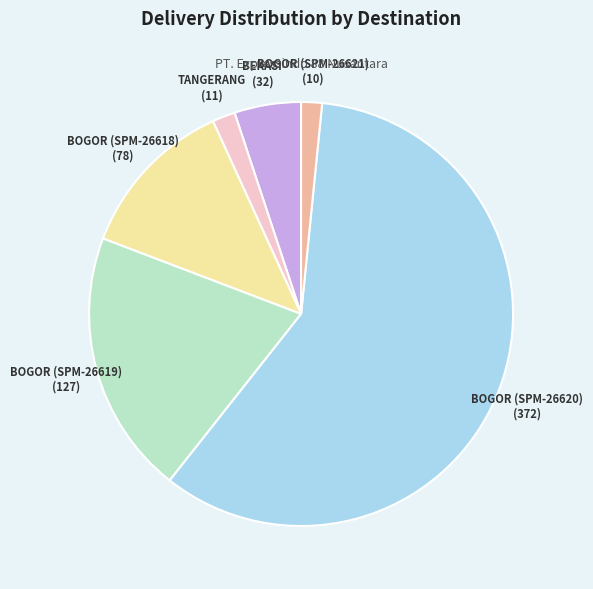

Does TANGERANG account for over 50% of the chart?

No